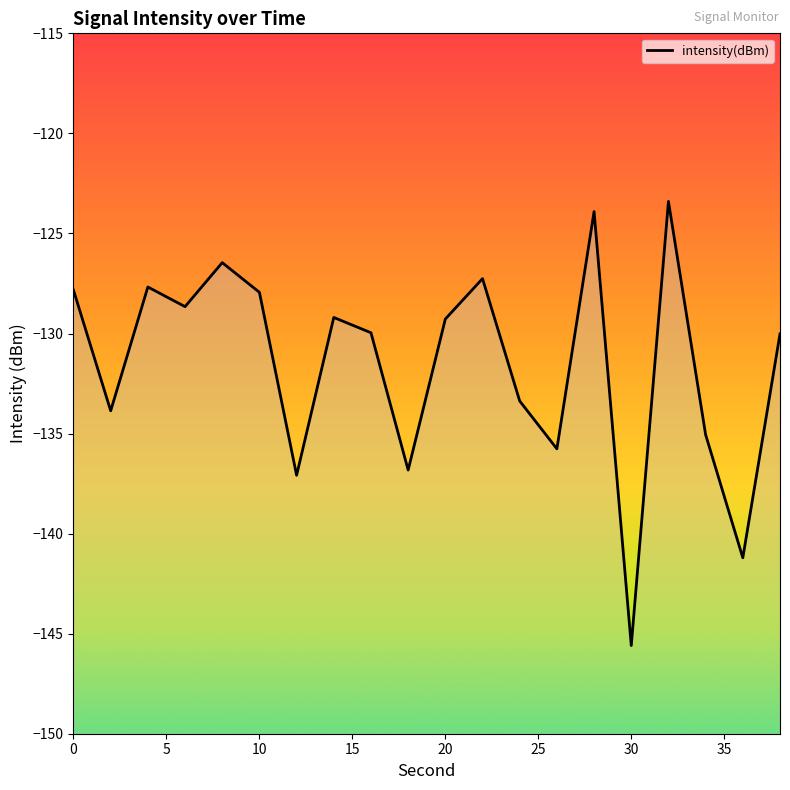

The value at 0 is -79.2. True or false?

False